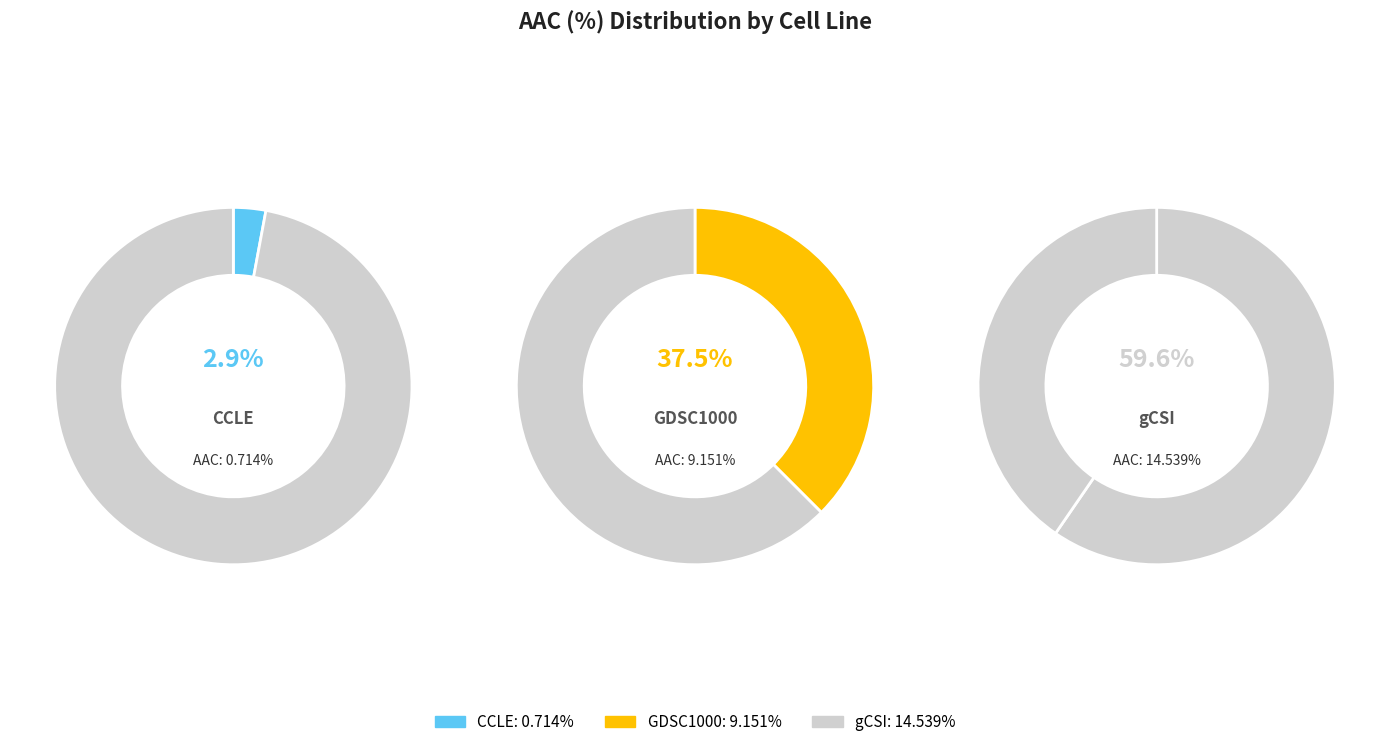

Does any single category account for the majority?

Yes